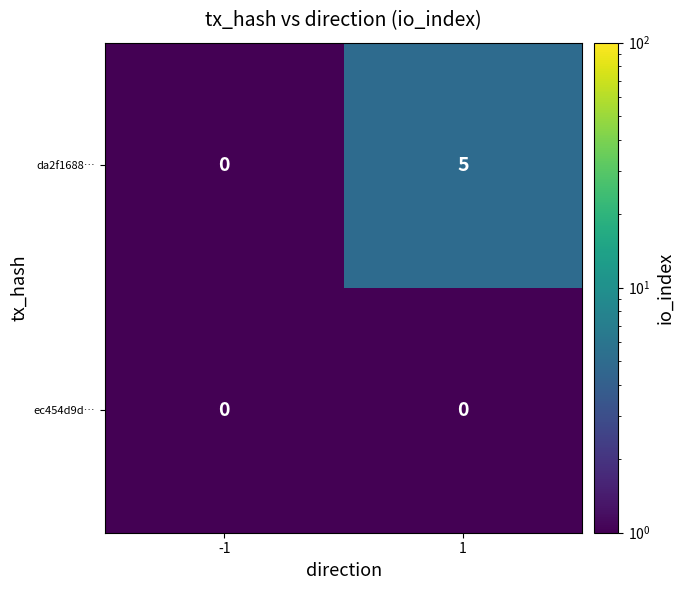

What is the total value across all series at 1?

5